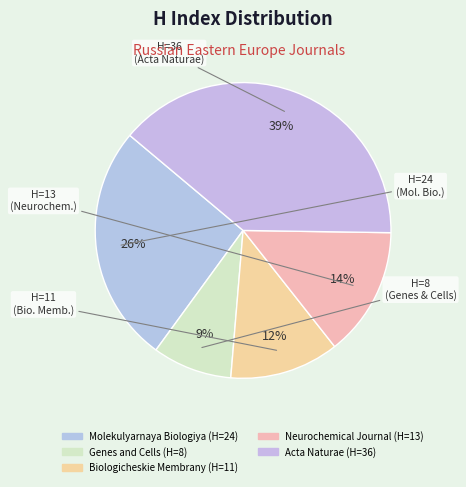

Count the number of slices in the pie.

5